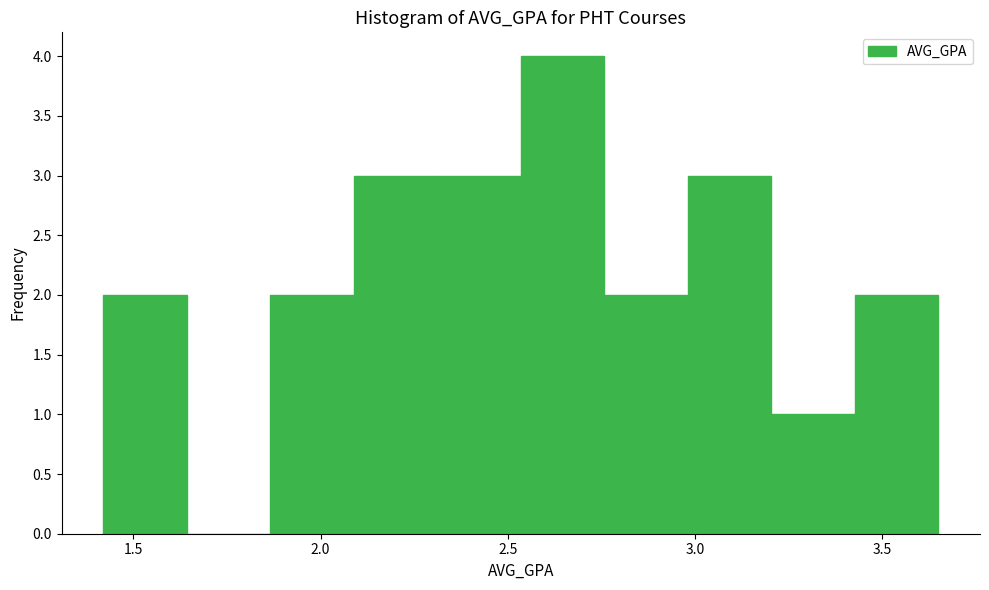

How tall is the bar that spans 2.30 to 2.55 on the x-axis? Neither the bar edges nor the heights are printed on the chart, so give them approximately, as read against the axes.

3